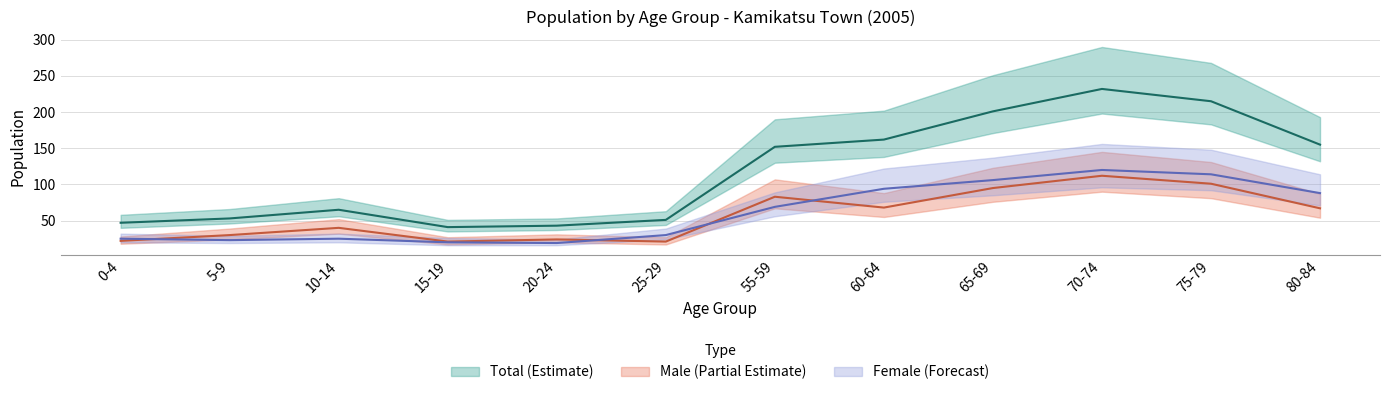

Is this an area chart (filled region under the line)?

No